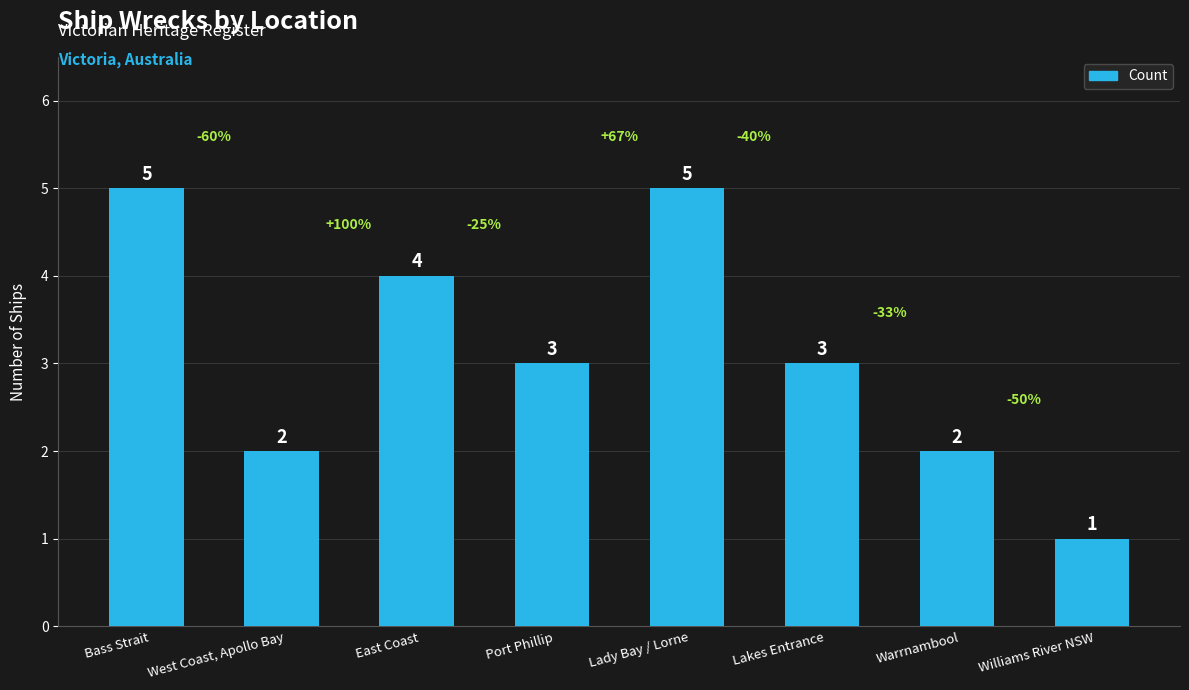

What is the label of the 4th bar from the left?

Port Phillip